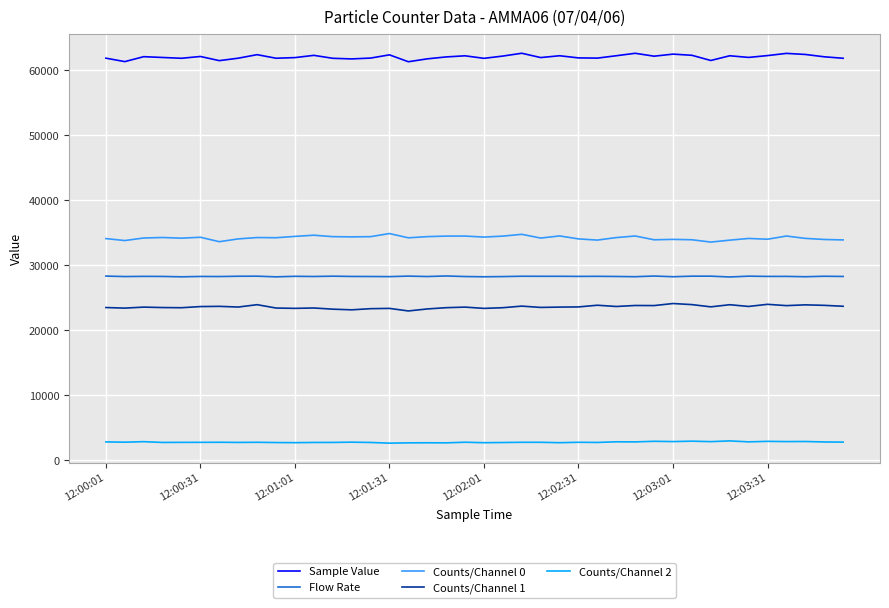

What is the greatest value displayed?

62648.0